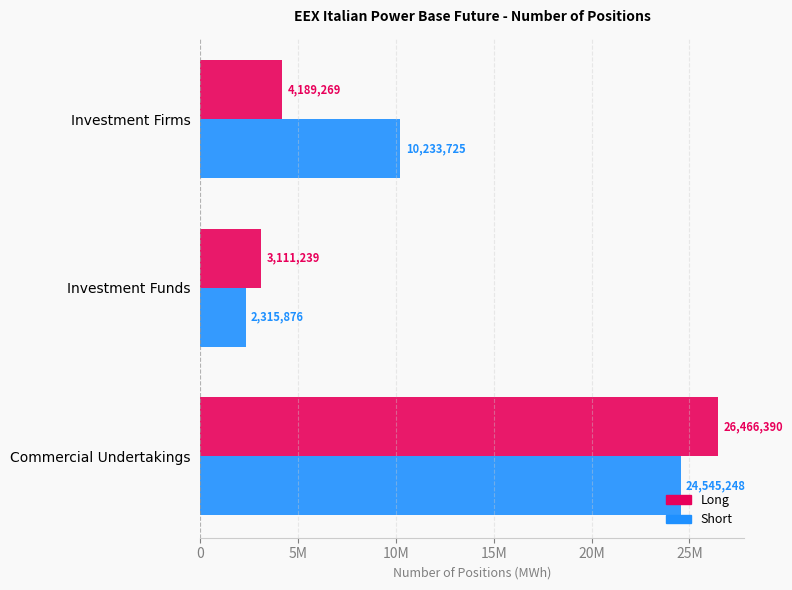

What is the minimum value shown in the chart?

2315876